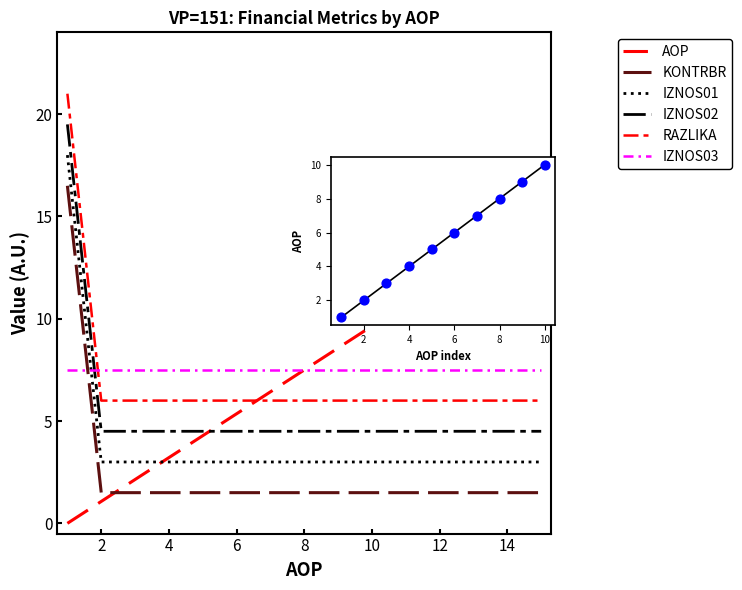

Is the value of IZNOS02 at 5 greater than the value of RAZLIKA at 14?

No